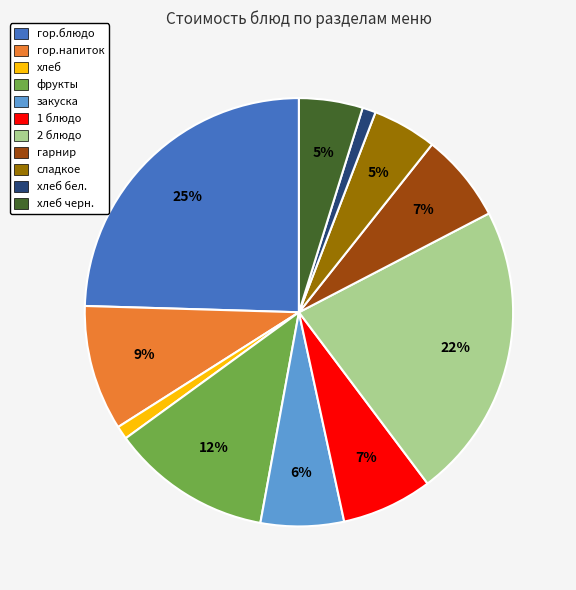

Between гор.напиток and хлеб, which is larger?

гор.напиток